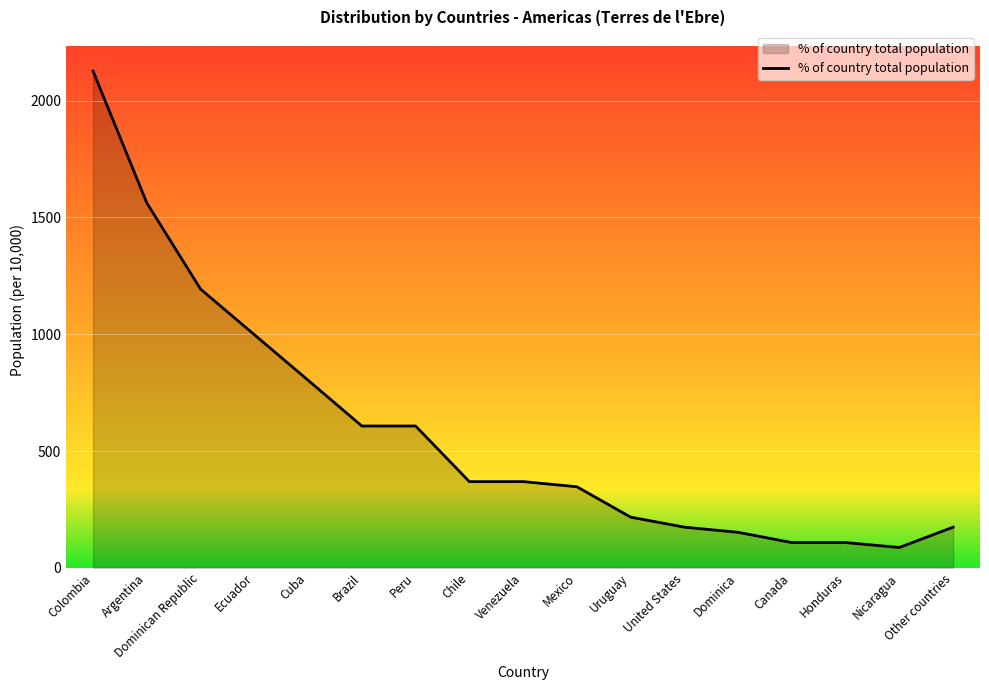

Reading left to right, extract all data points from this chart.

Colombia=2126	Argentina=1562	Dominican Republic=1193	Ecuador=998	Cuba=803	Brazil=607	Peru=607	Chile=369	Venezuela=369	Mexico=347	Uruguay=217	United States=174	Dominica=152	Canada=108	Honduras=108	Nicaragua=87	Other countries=174